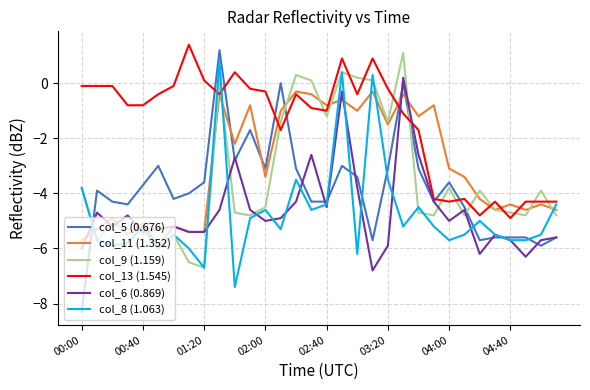

Which series has the widest spread of values?

col_5 (0.676)